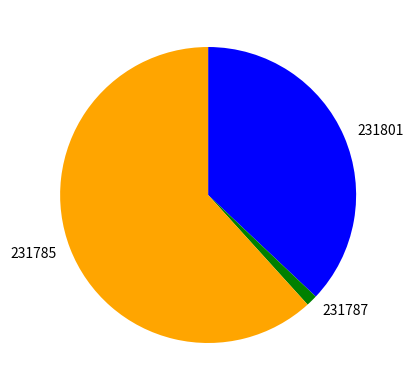

Is there any slice that represents more than half of the pie?

Yes